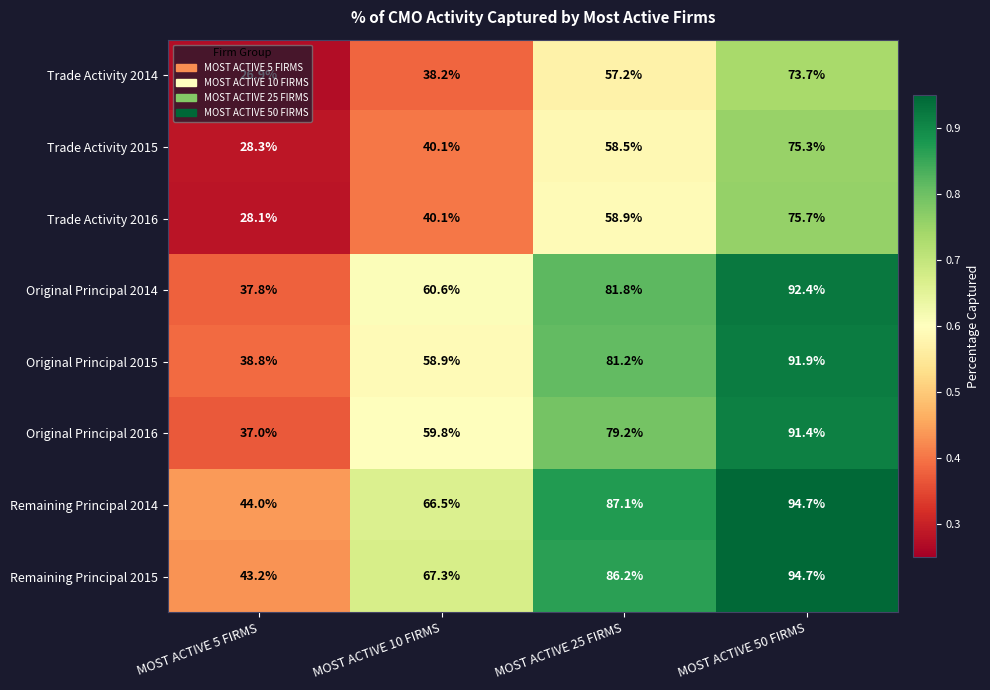

Is the value of Original Principal 2016 at MOST ACTIVE 5 FIRMS greater than the value of Original Principal 2014 at MOST ACTIVE 5 FIRMS?

No